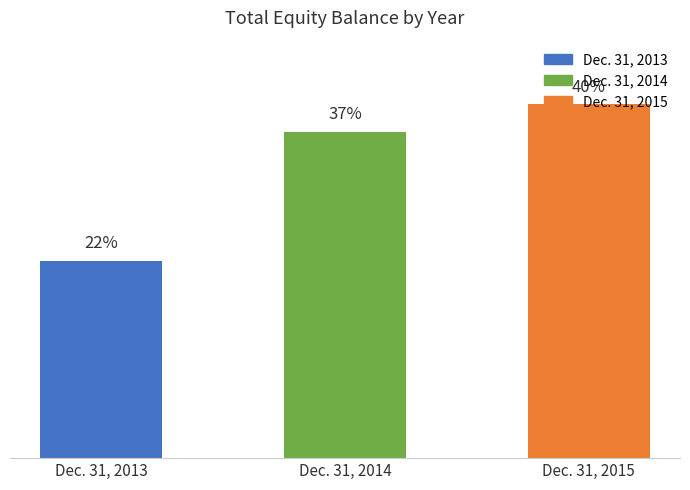

Does the chart contain any negative values?

No